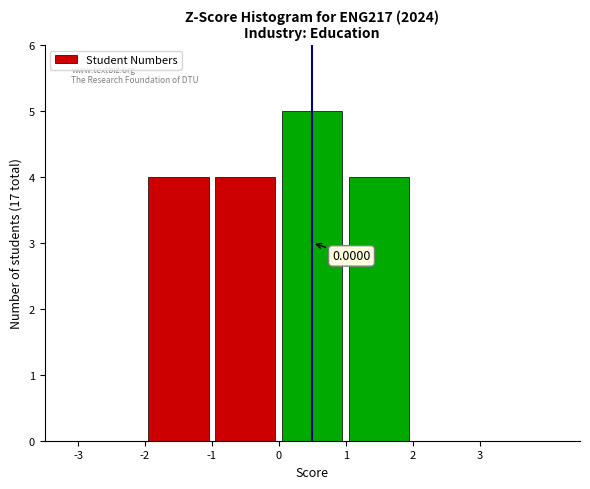

Over which range of the x-axis is the bar tallest?

0 to 1